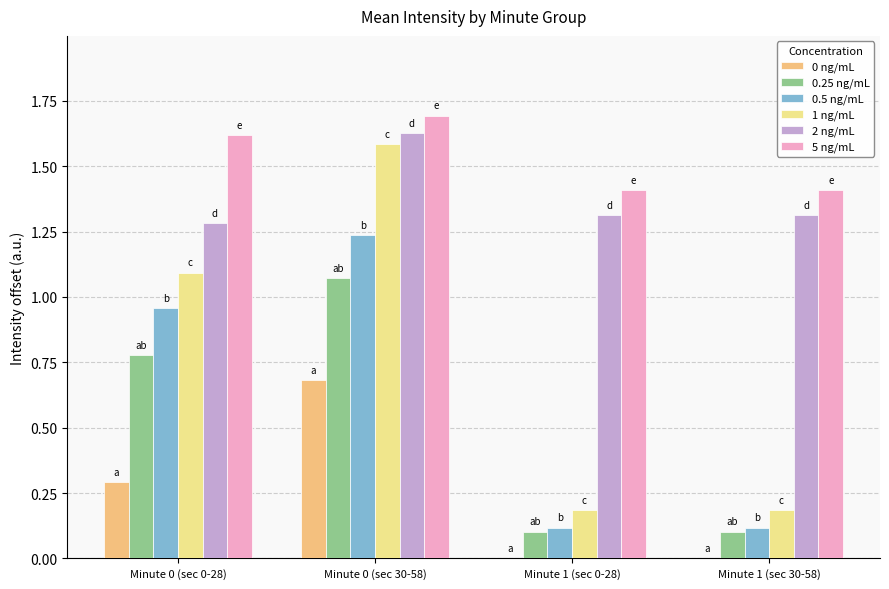

How many groups of bars are there?

4